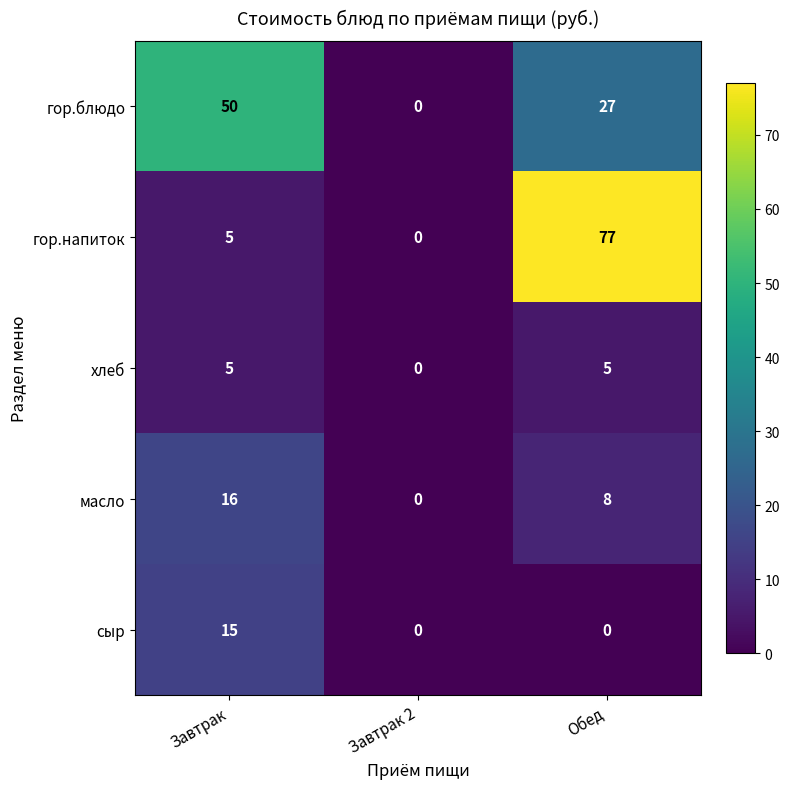

List the labels in order of масло value, largest first.

Завтрак, Обед, Завтрак 2